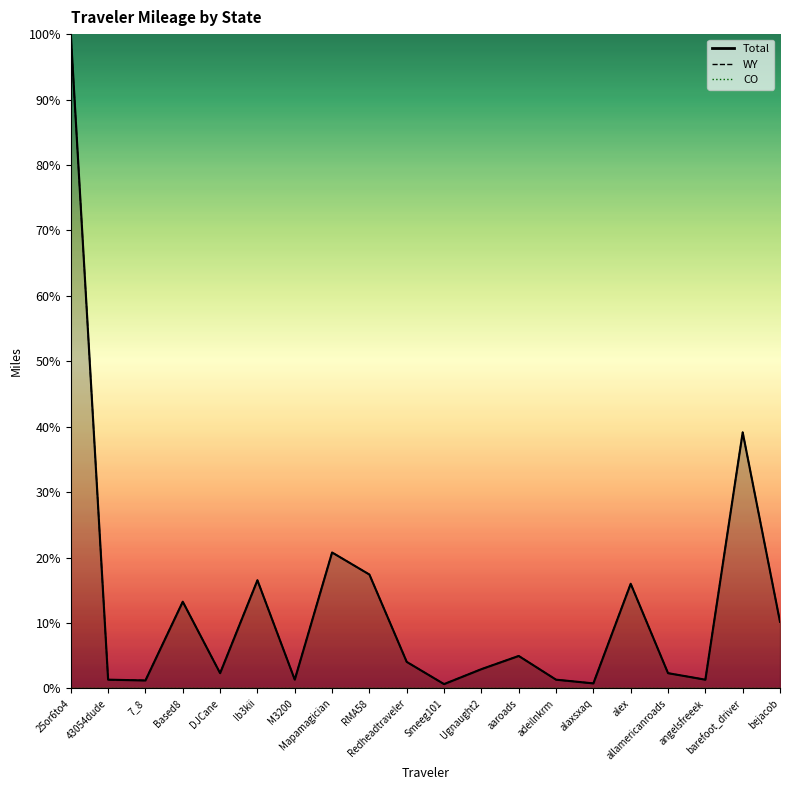

True or false: WY and Total intersect in this chart.

False